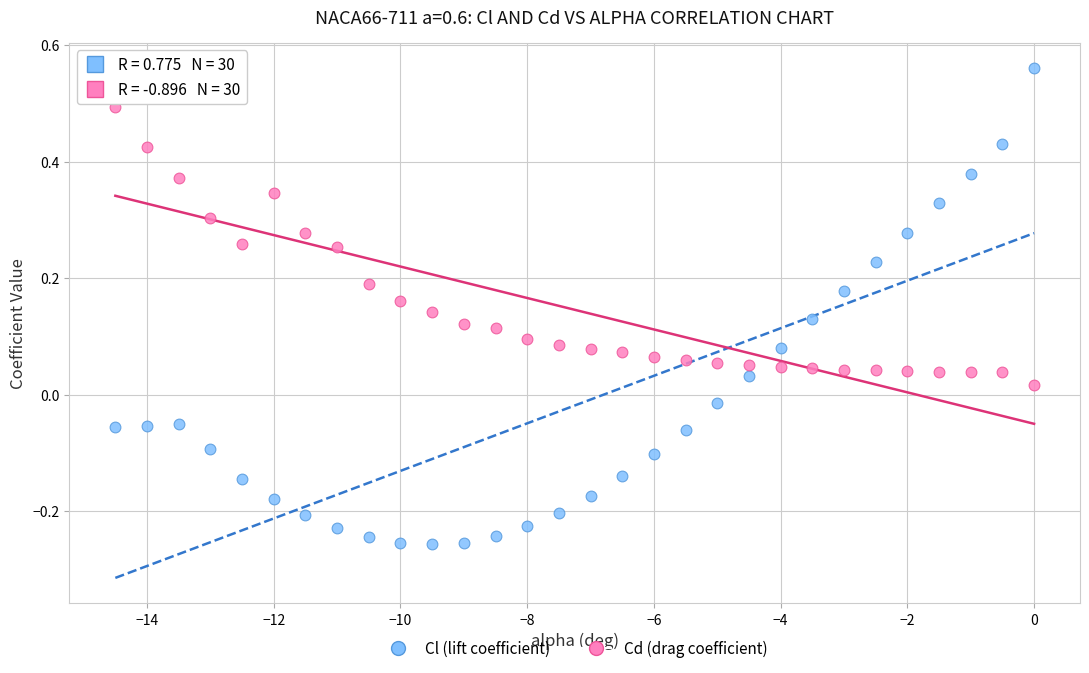

Which series contains the highest Y value?

Cl (lift coefficient)